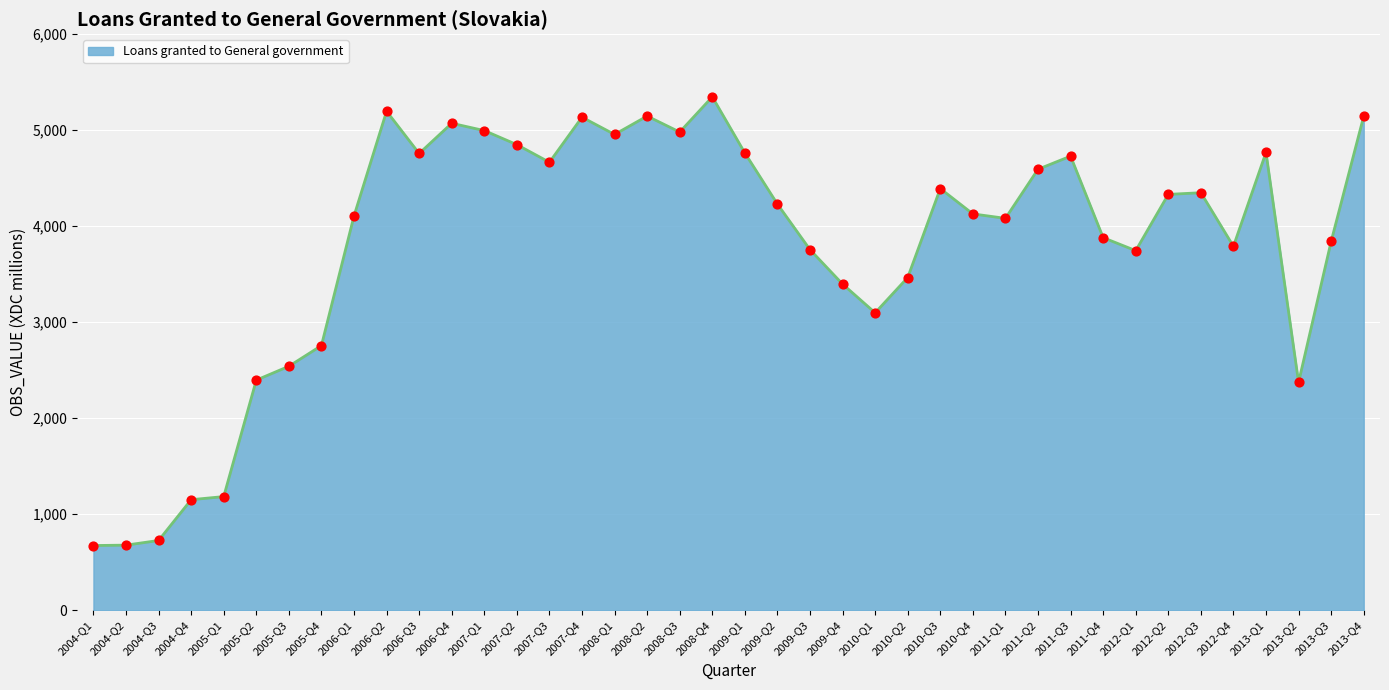

What is the change in value from 2004-Q3 to 2009-Q1?

+4036.0